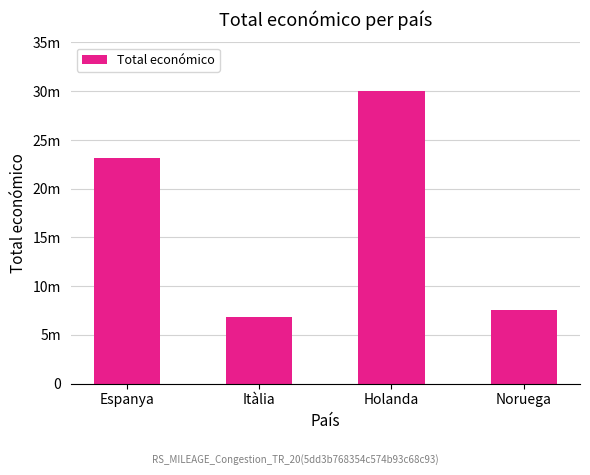

Rank the categories by value from highest to lowest.

Holanda, Espanya, Noruega, Itàlia